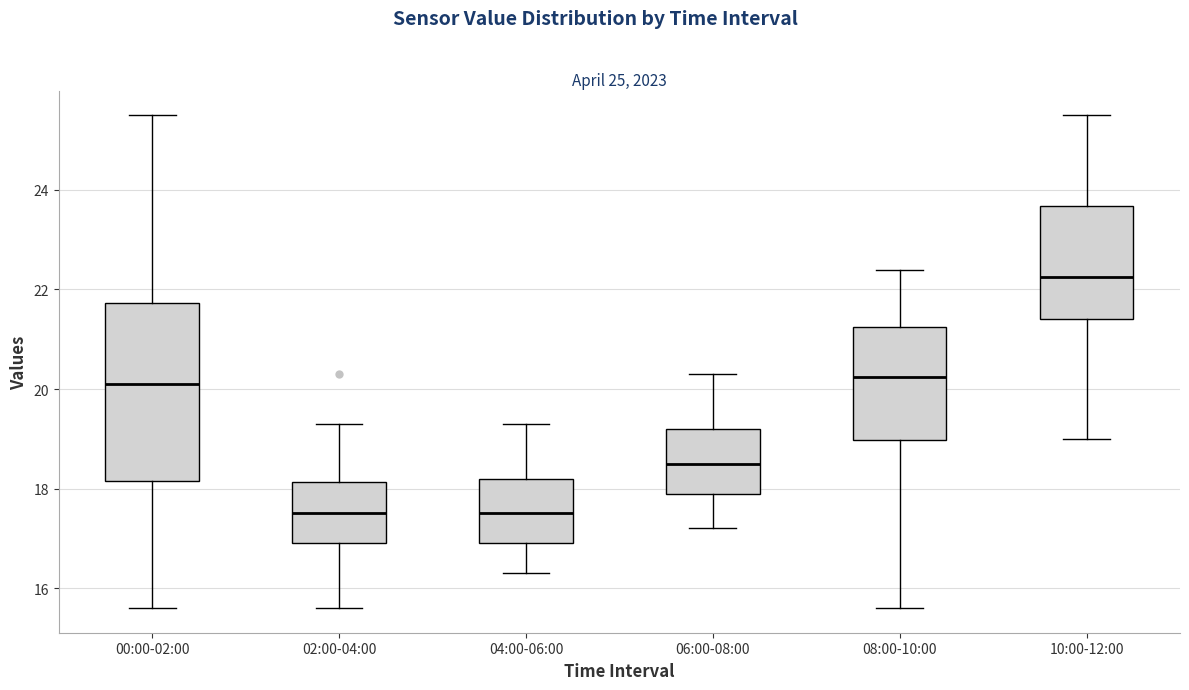

Which box has the highest median line?

10:00-12:00